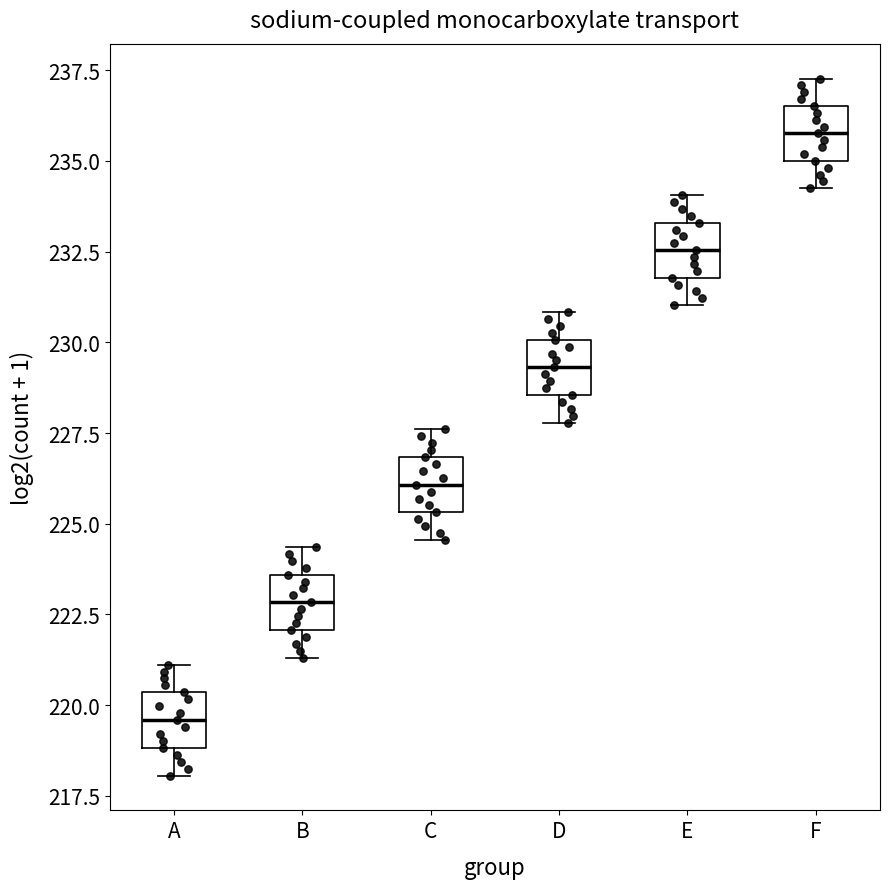

Where does the upper whisker of the box for B end on the y-axis? The values are not printed on the chart, so give them approximately, as read against the axis.

224.5